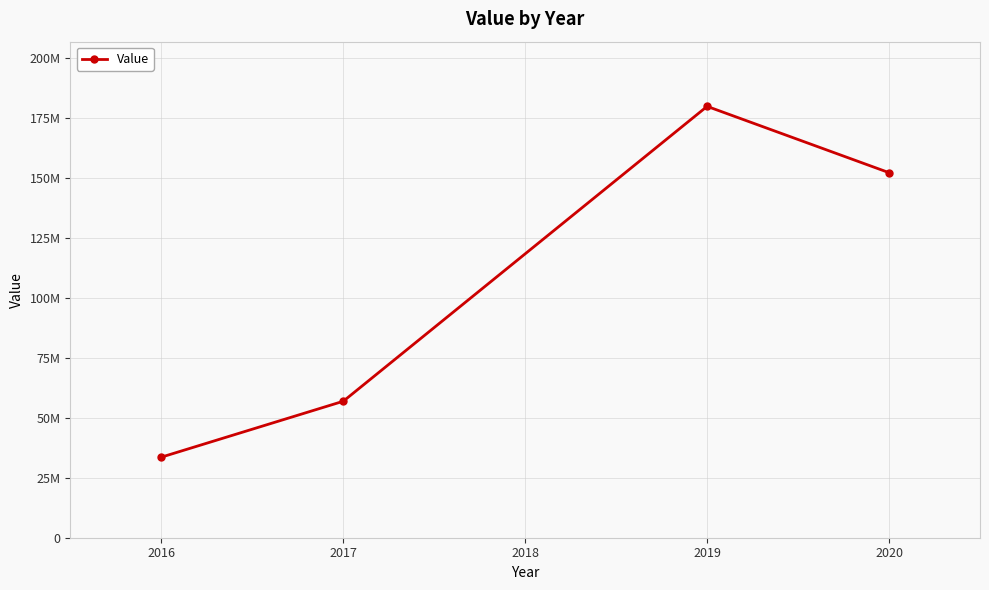

Reading left to right, transcribe all the data shown in this chart.

33579283	56875108	179760103	152134672